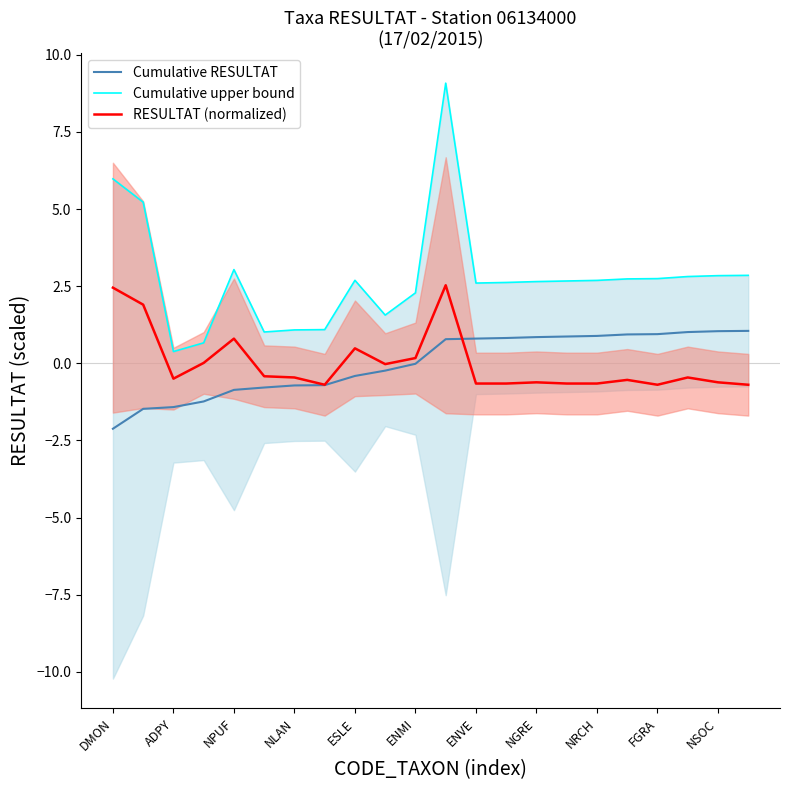

The Cumulative RESULTAT series shows -0.0 at ENMI. True or false?

True